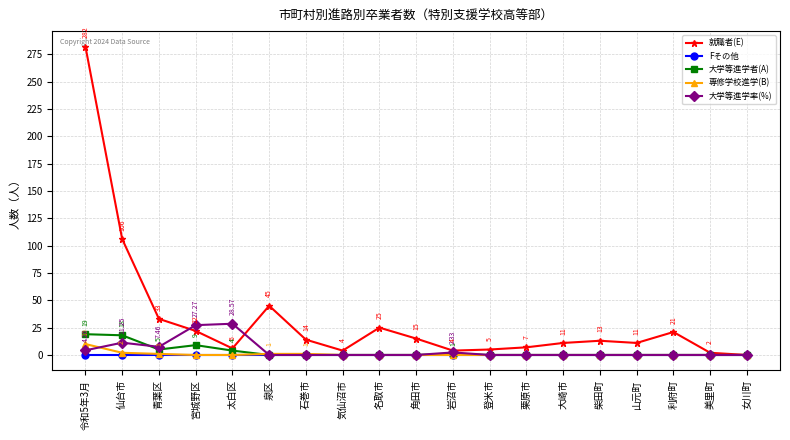

Between 仙台市 and 美里町, which series saw the biggest shift?

就職者(E)